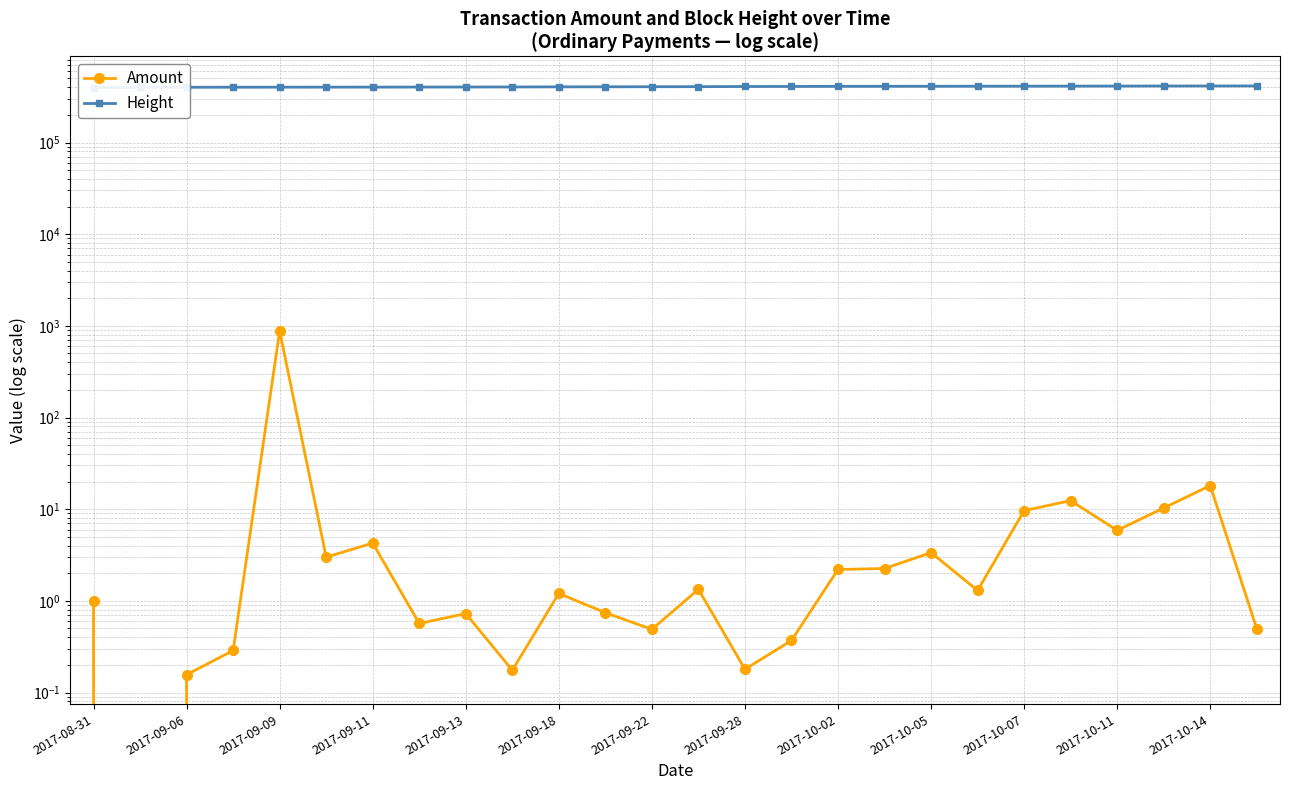

Is this an area chart (filled region under the line)?

No